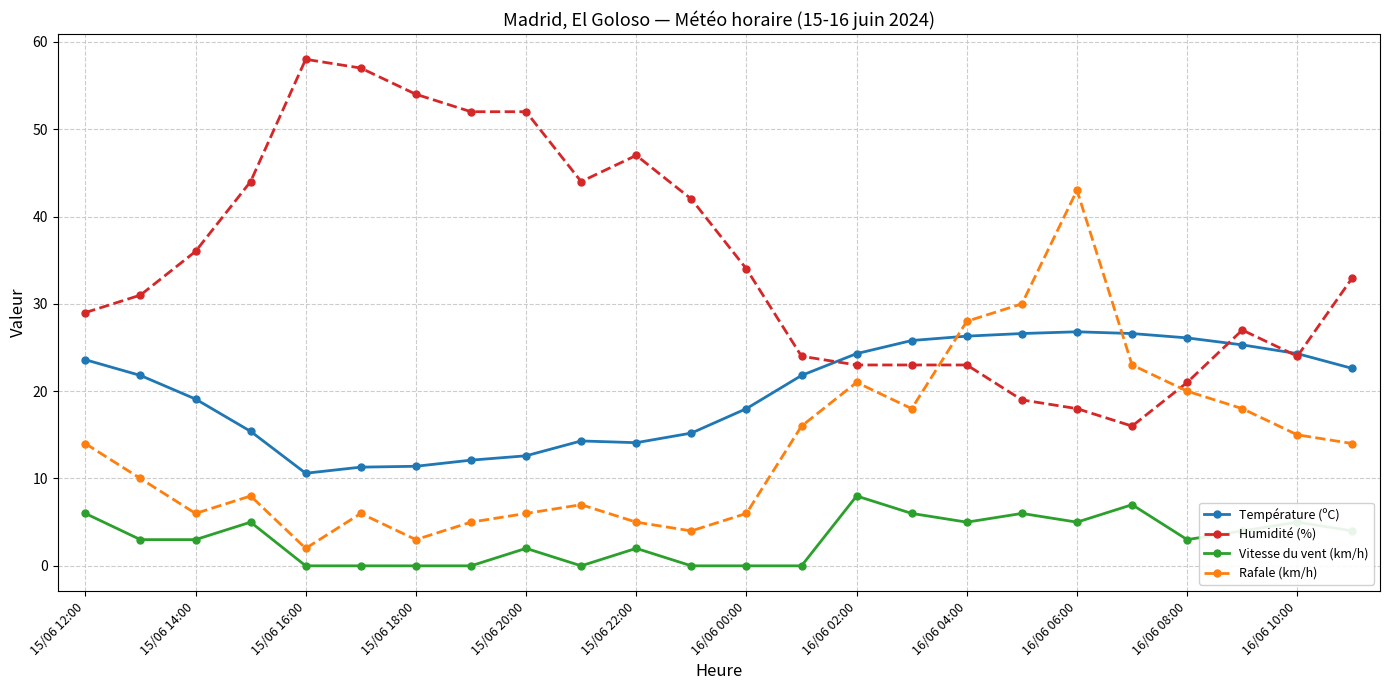

What is the sum of all Température (ºC) values?

476.0